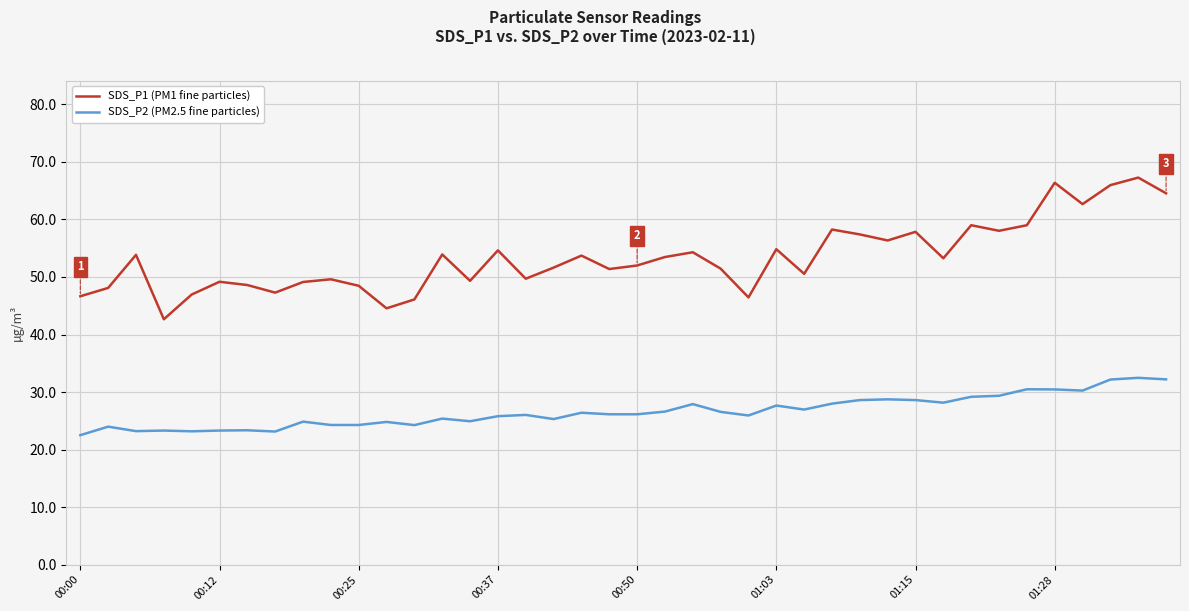

Rank the series by their maximum value, from lowest to highest.

SDS_P2 (PM2.5 fine particles), SDS_P1 (PM1 fine particles)